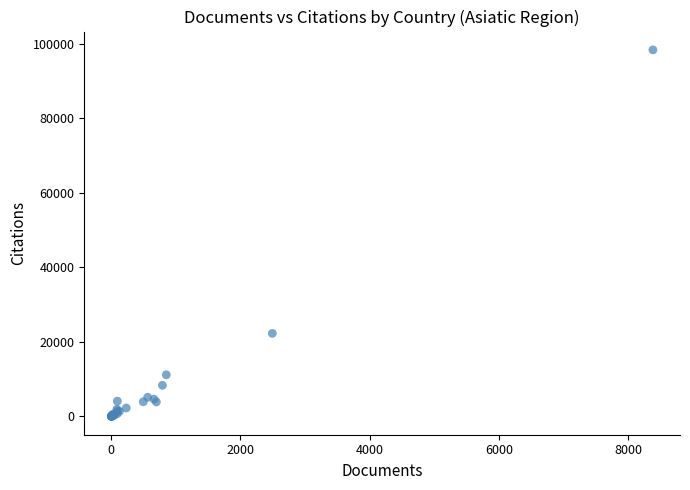

What Y value in the scatter plot is closest to 49196?

22285